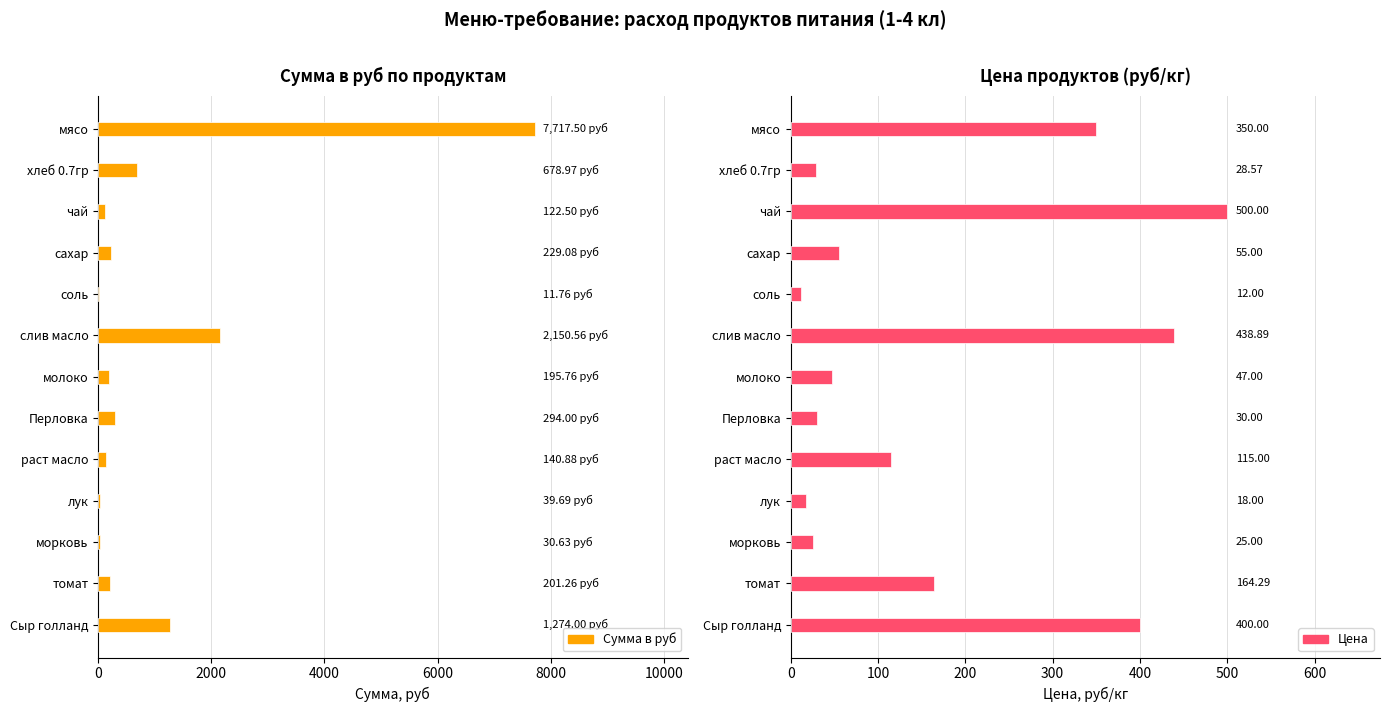

What is the spread (max minus min) of values at морковь?

5.6